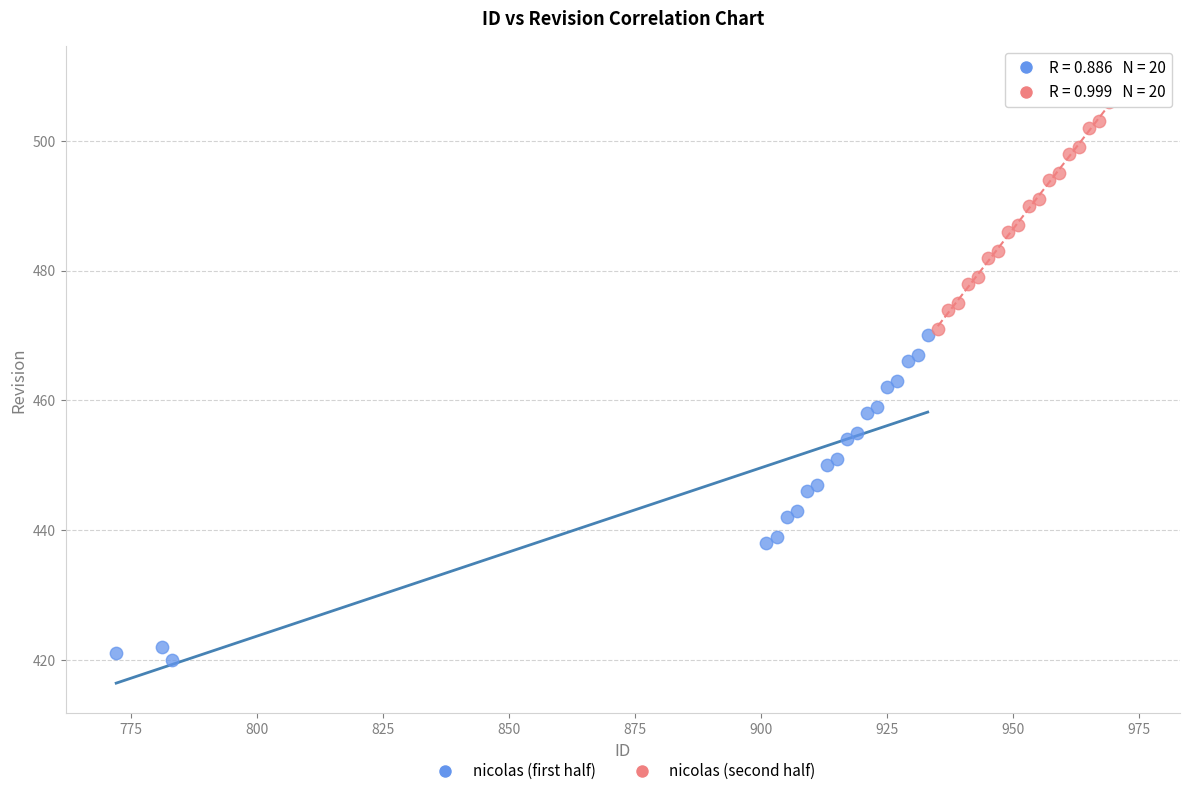

Which series contains the lowest Y value?

nicolas (first half)